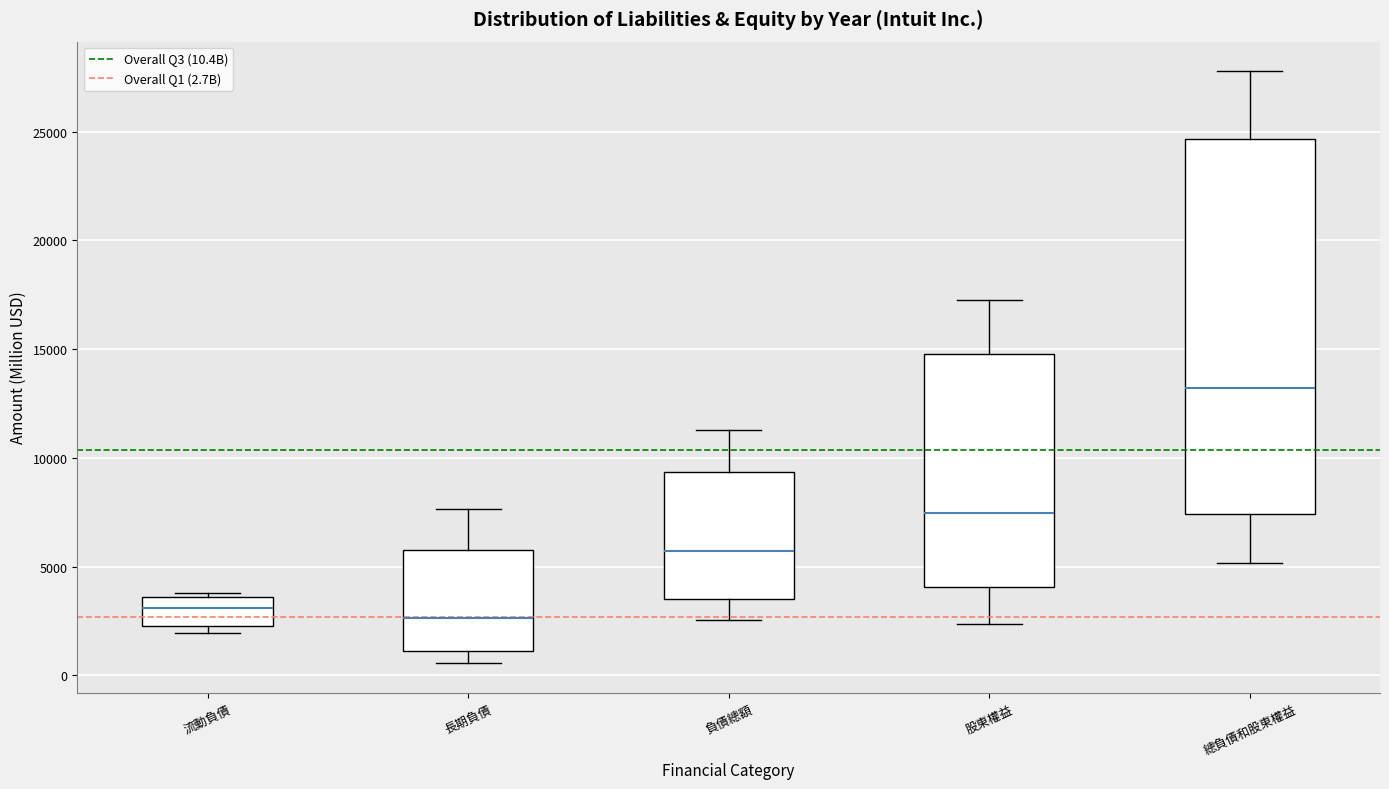

Which box's median line is the highest?

總負債和股東權益